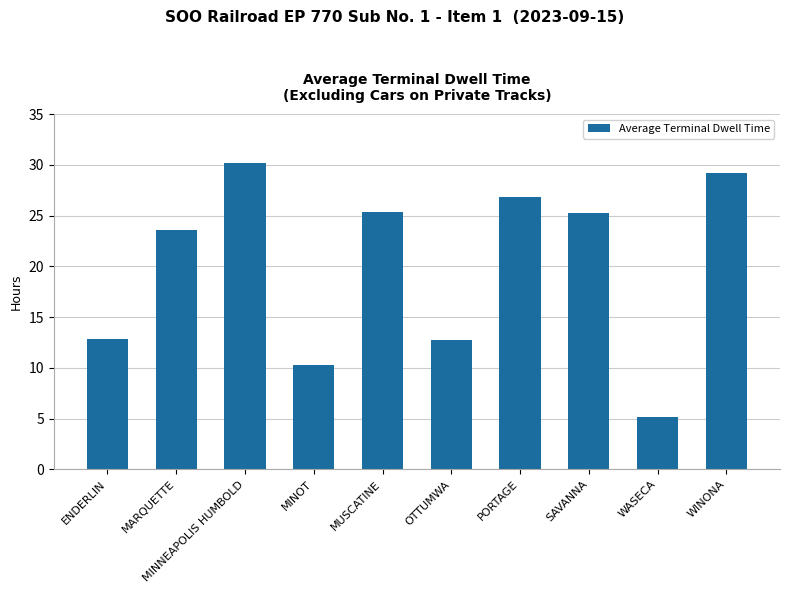

What is the label of the 5th bar from the left?

MUSCATINE